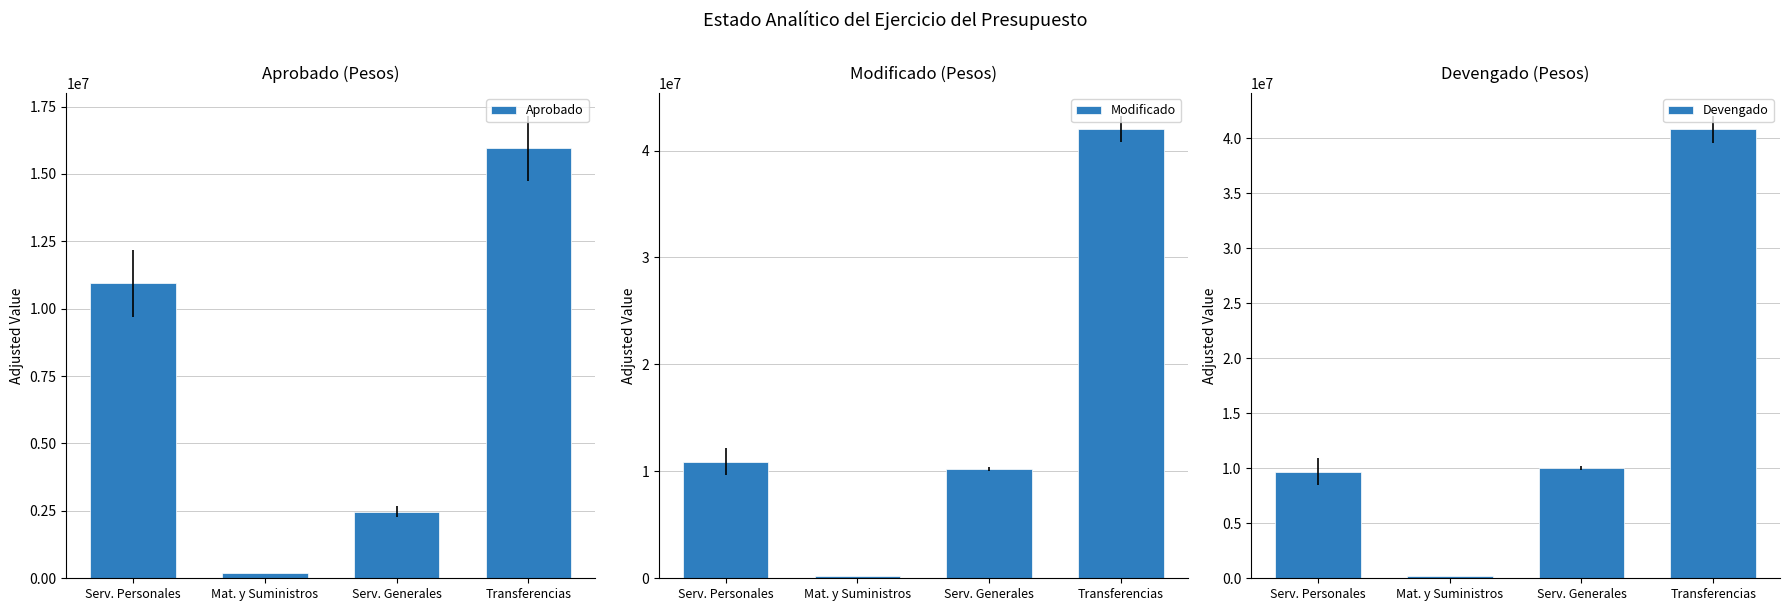

True or false: Devengado has a value of 9670710 at Serv. Personales.

True